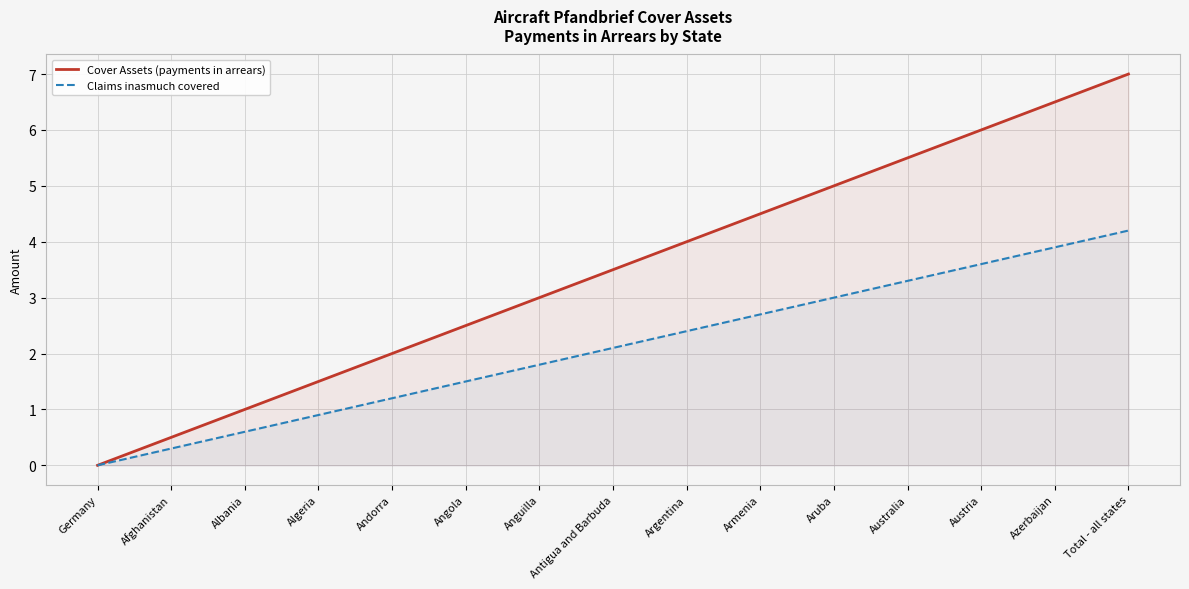

Between Germany and Algeria, which is larger?

Algeria